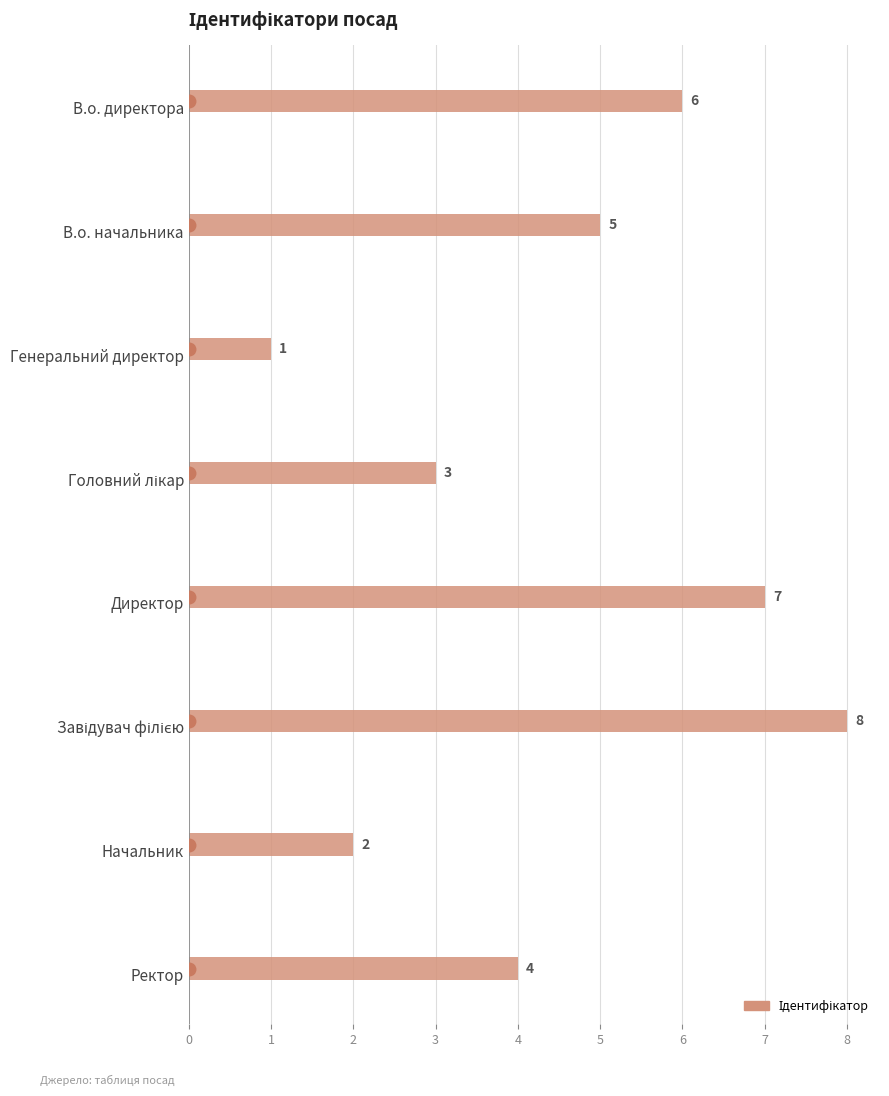

At which category does the chart reach its minimum across all series?

Генеральний директор